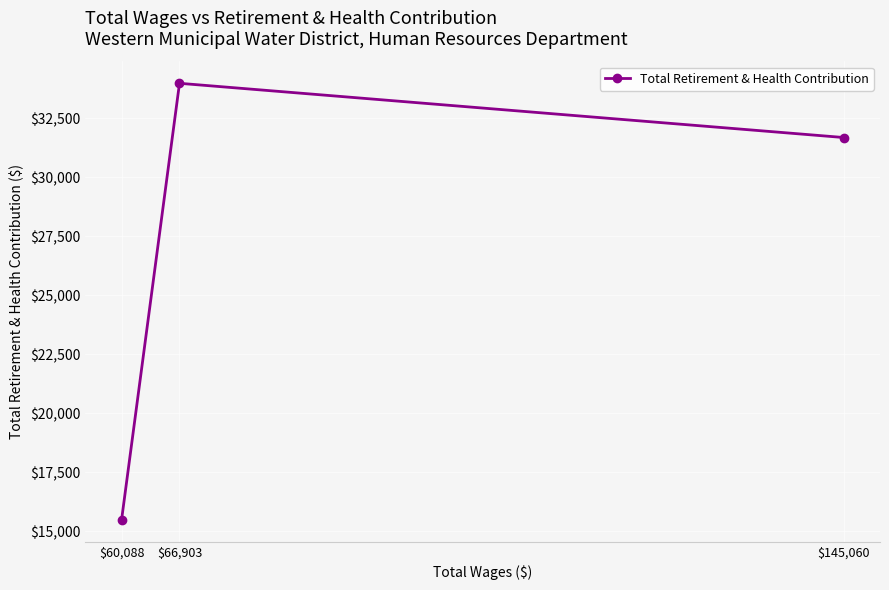

At which category does the chart reach its minimum across all series?

$60,088